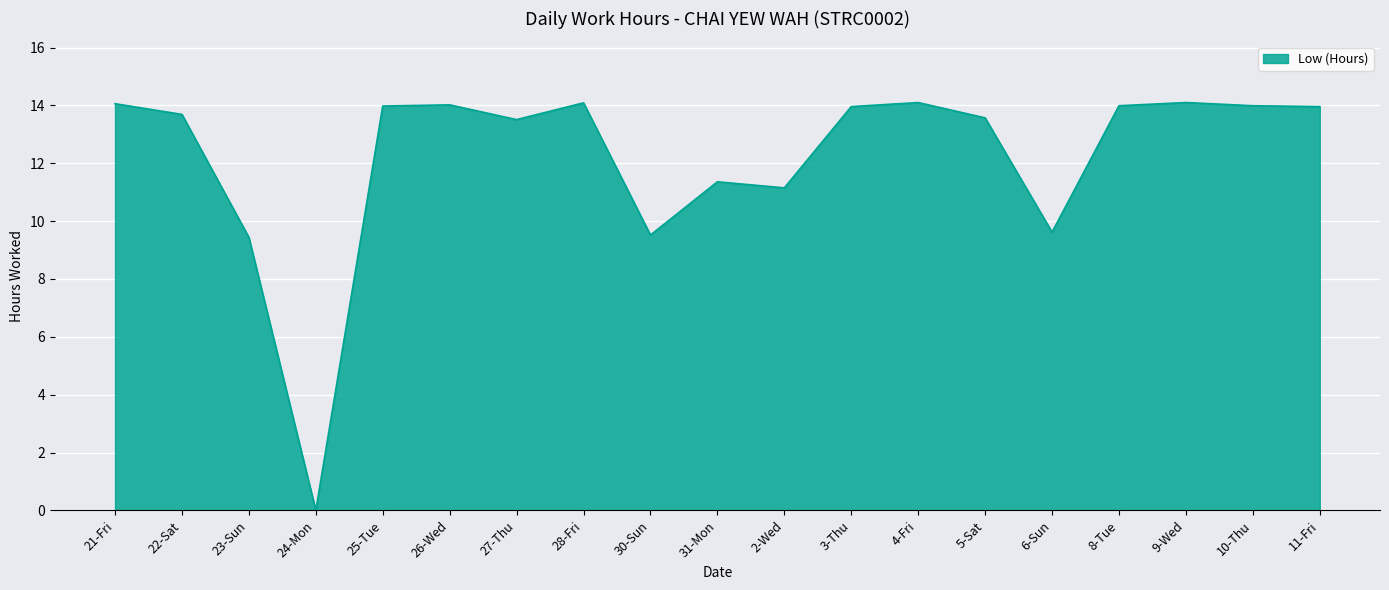

Which label corresponds to the smallest value in the chart?

24-Mon